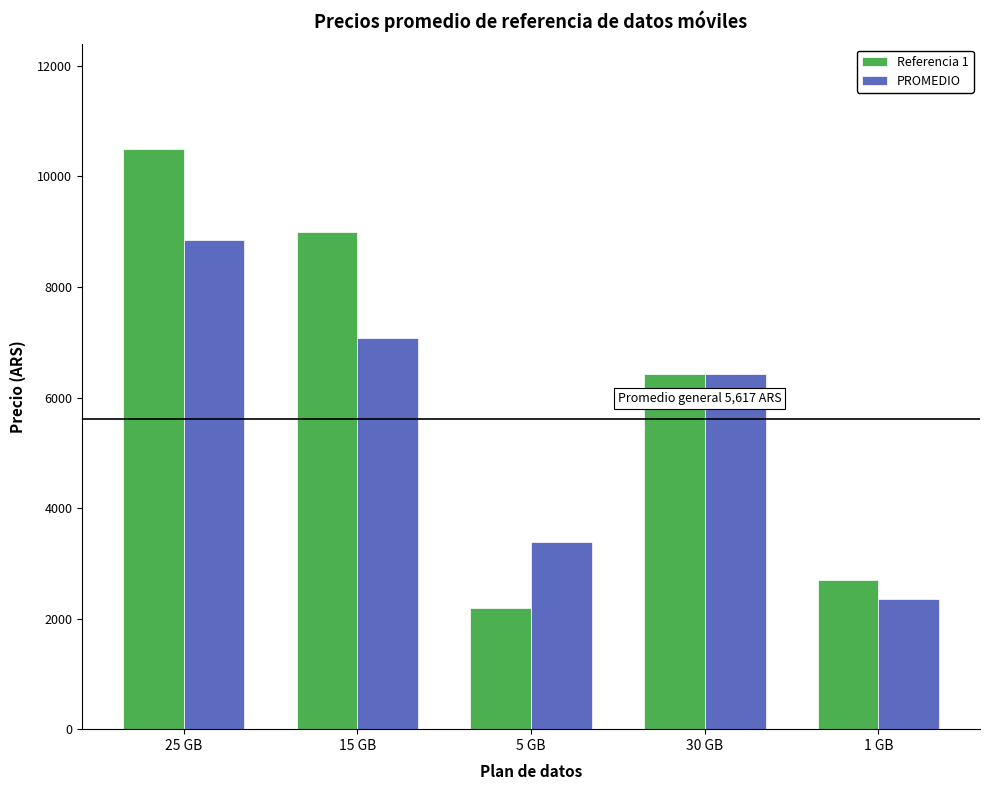

Count the number of categories in the chart.

5